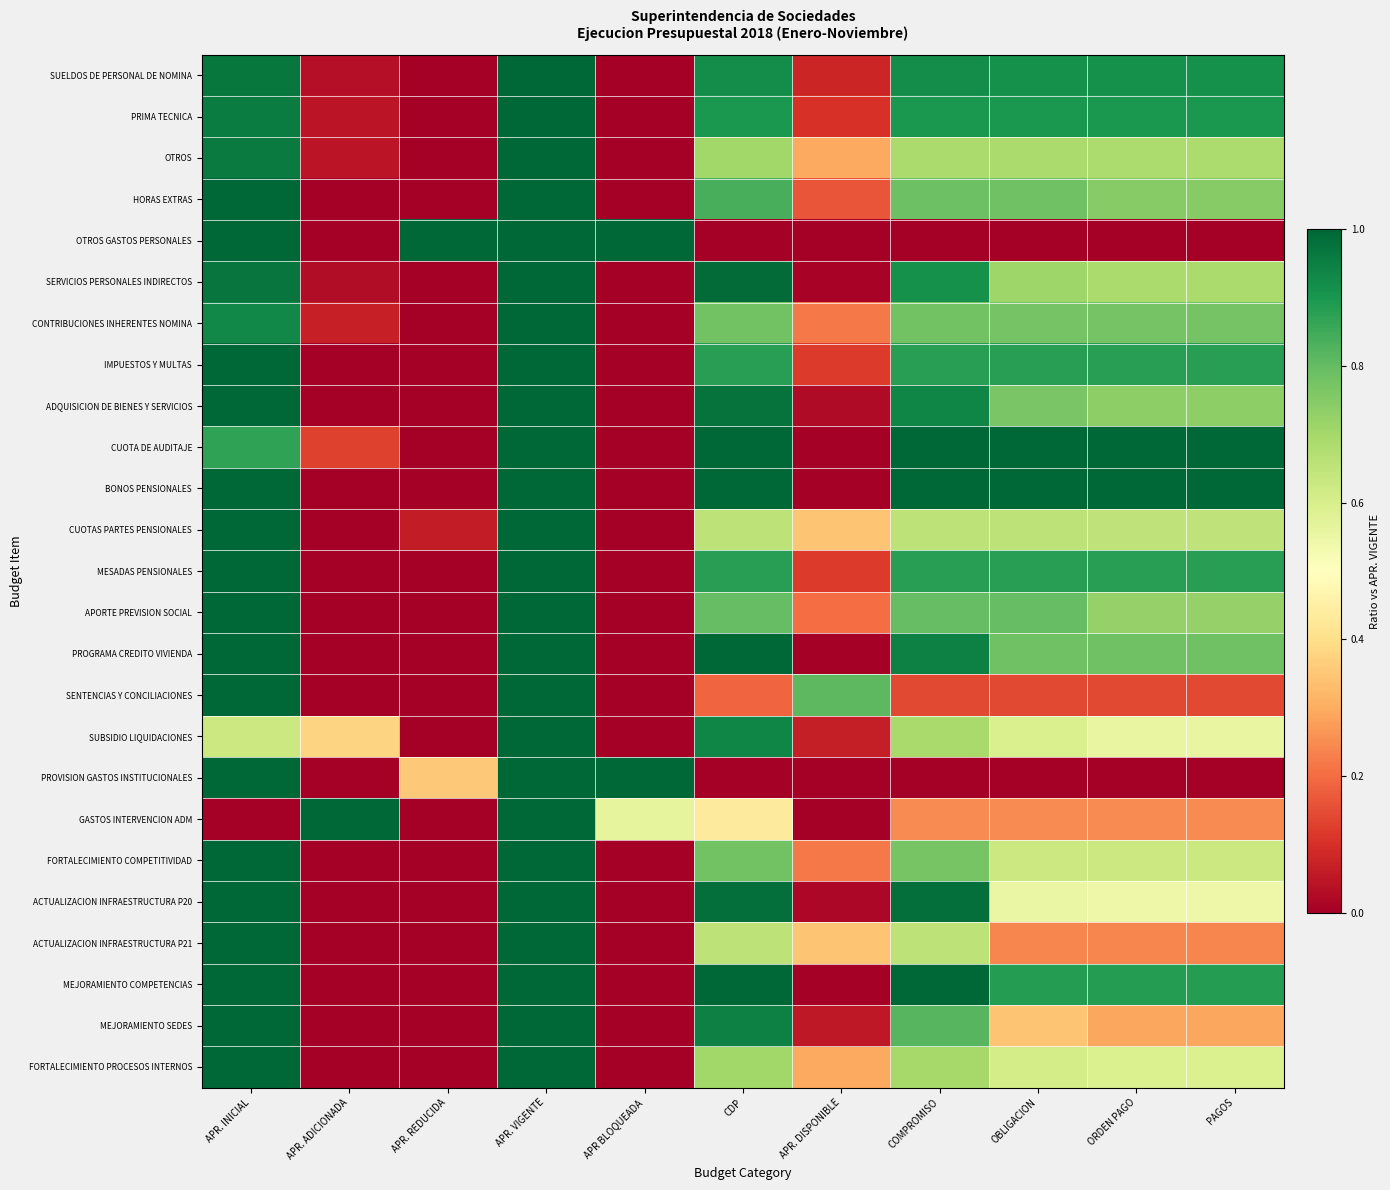

Which label corresponds to the largest value in the chart?

APR. VIGENTE